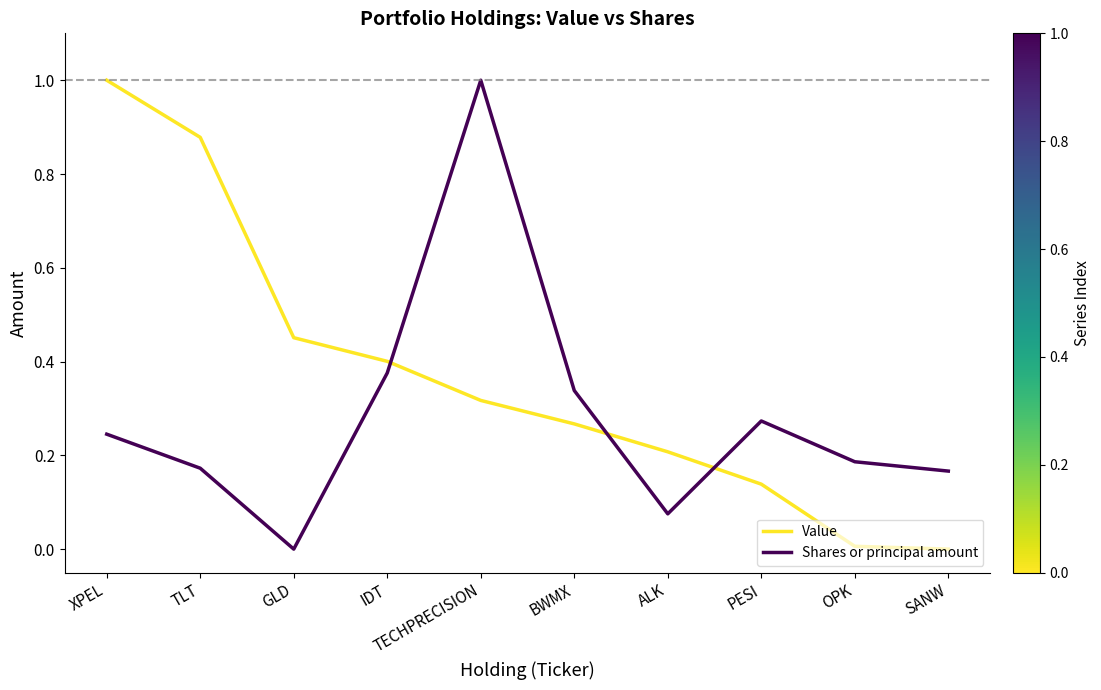

What position from the right is ALK?

4